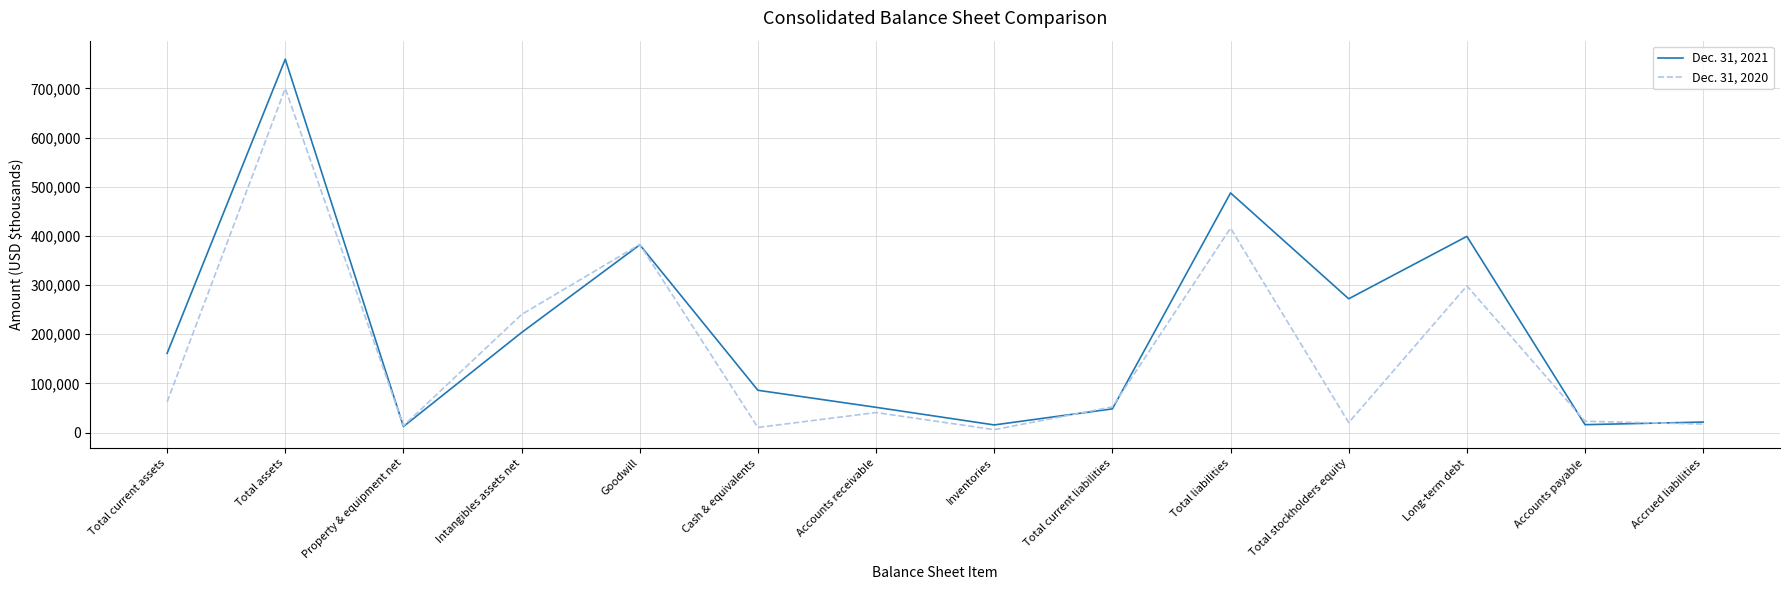

Rank the series by their average value, from lowest to highest.

Dec. 31, 2020, Dec. 31, 2021